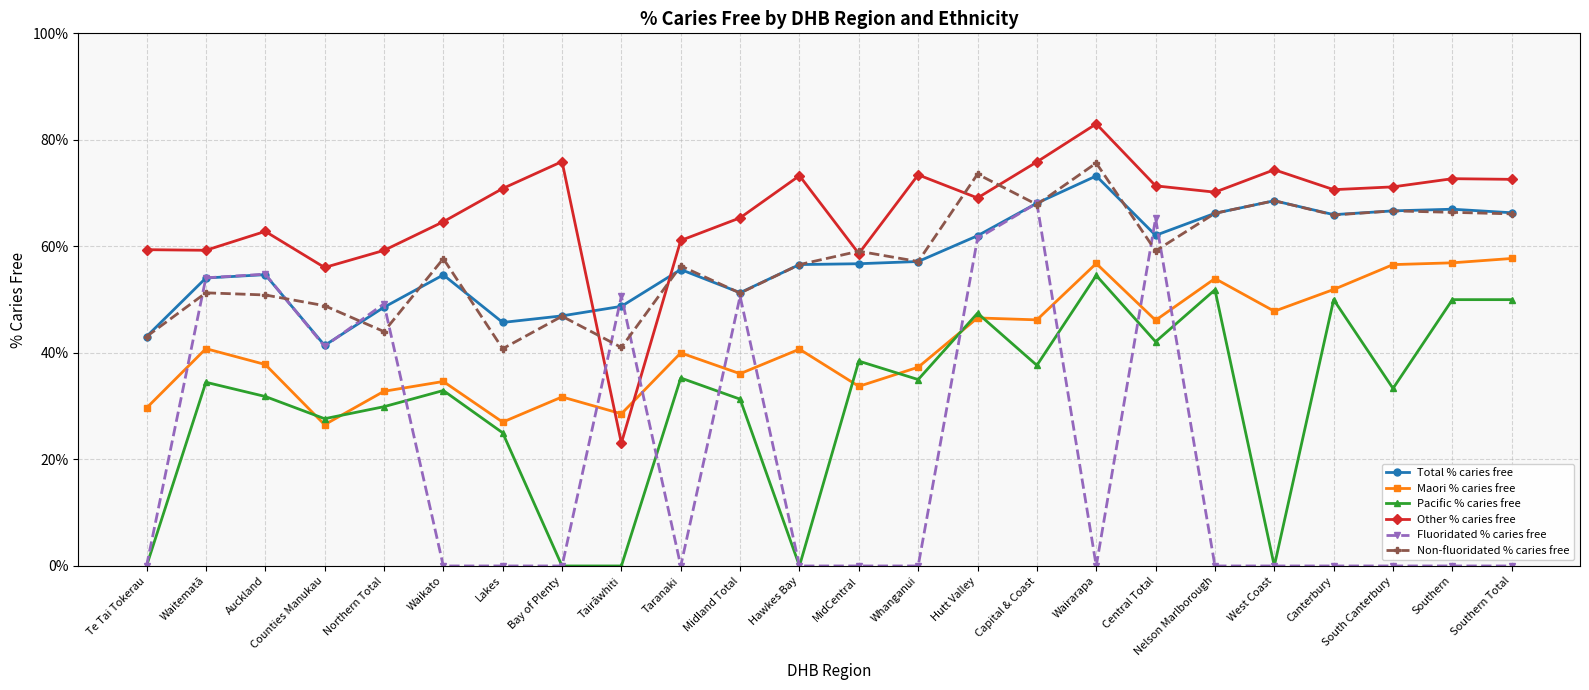

What is the average value of the Pacific % caries free series?

30.8